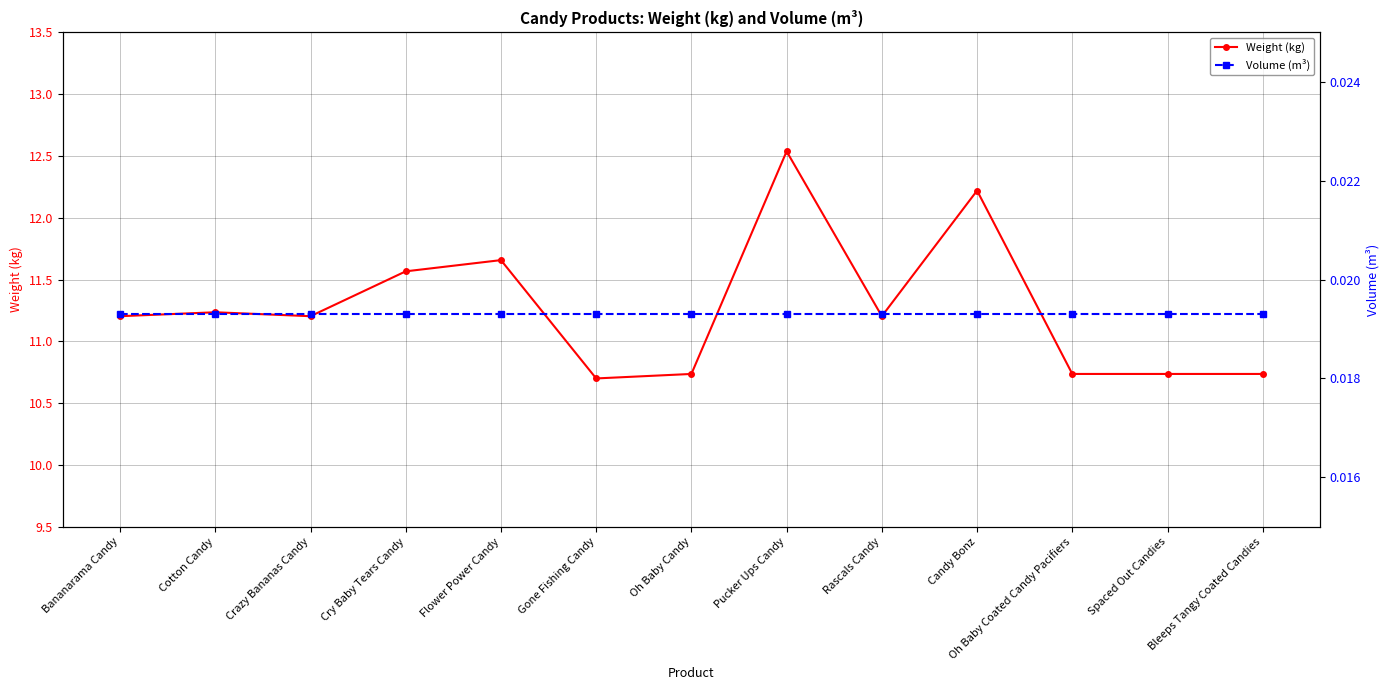

List the series in order of their peak value, highest first.

Weight (kg), Volume (m³)